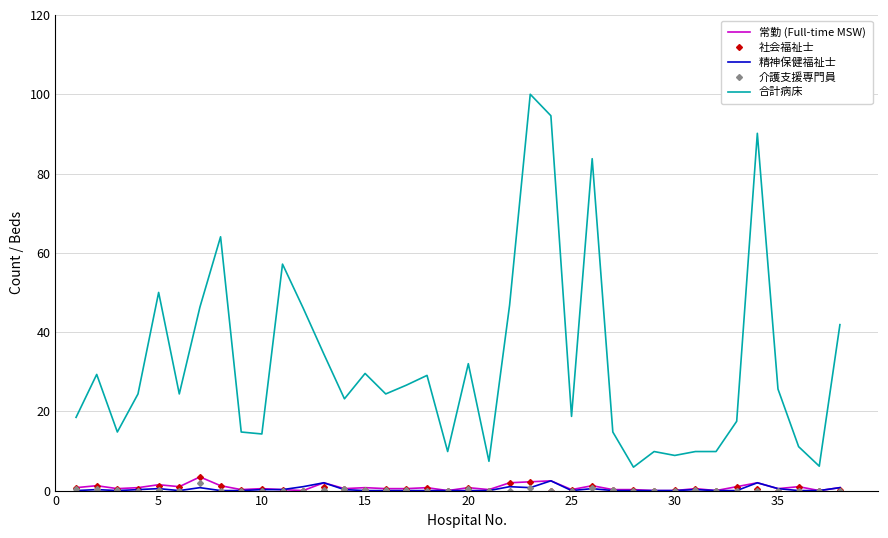

What is the maximum value shown in the chart?

100.0